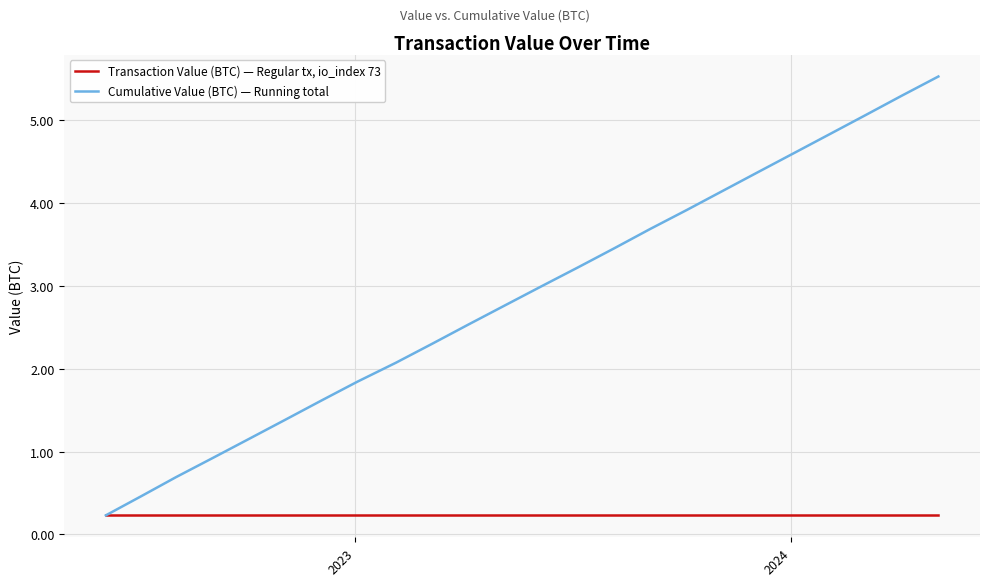

True or false: Cumulative Value (BTC) — Running total has more than 2 interior local peaks.

False